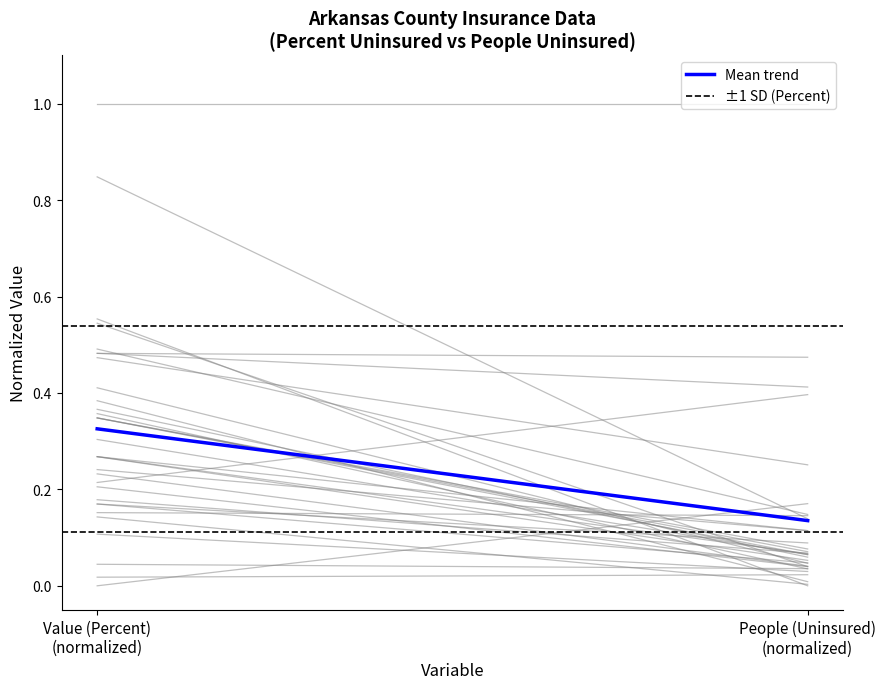

Which series has the largest total across all categories?

±1 SD (Percent)